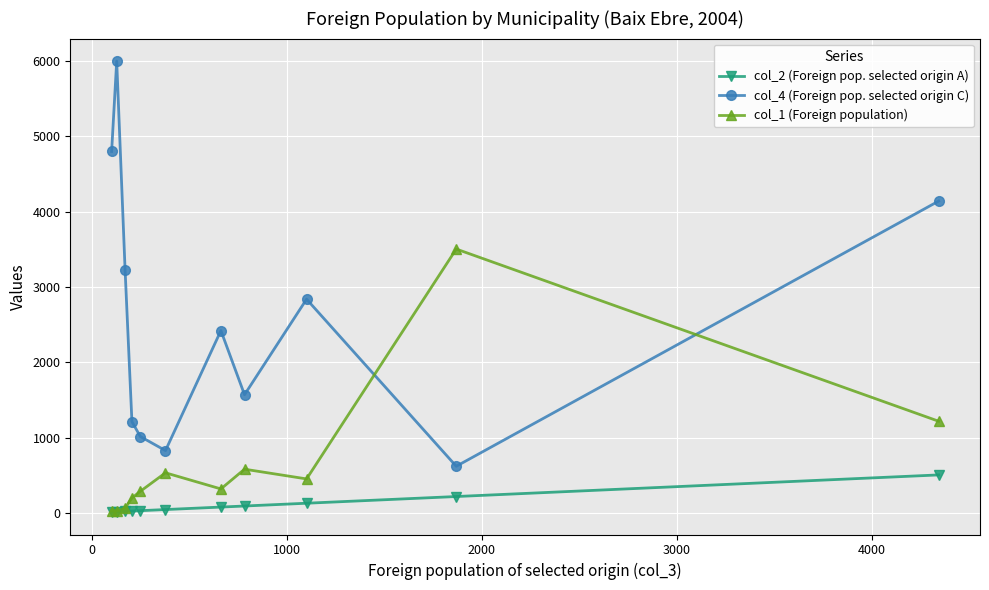

Rank the series by their average value, from highest to lowest.

col_4 (Foreign pop. selected origin C), col_1 (Foreign population), col_2 (Foreign pop. selected origin A)